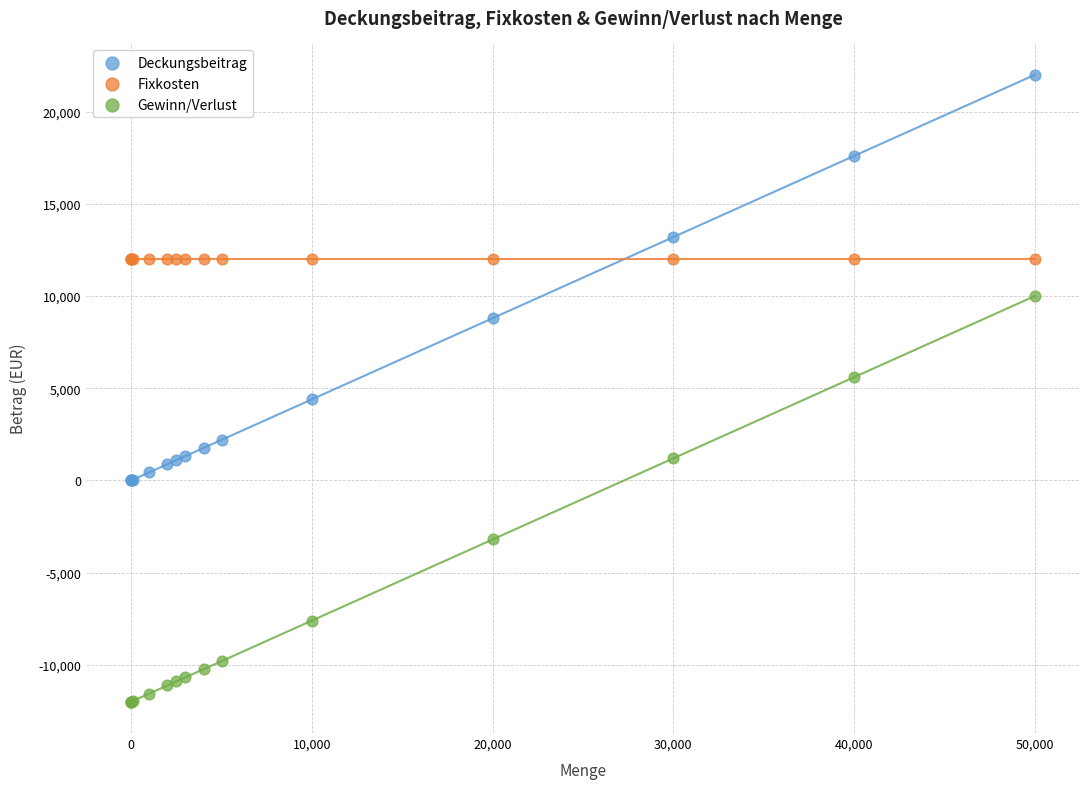

Which series contains the highest Y value?

Deckungsbeitrag